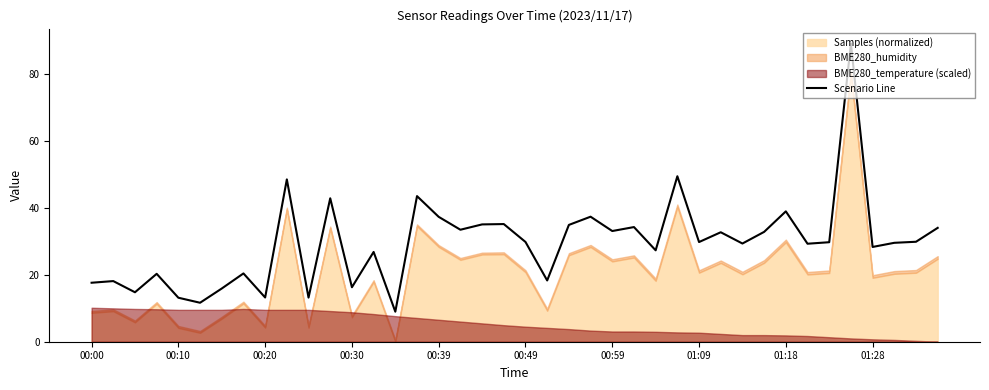

How many lines are shown in the chart?

1